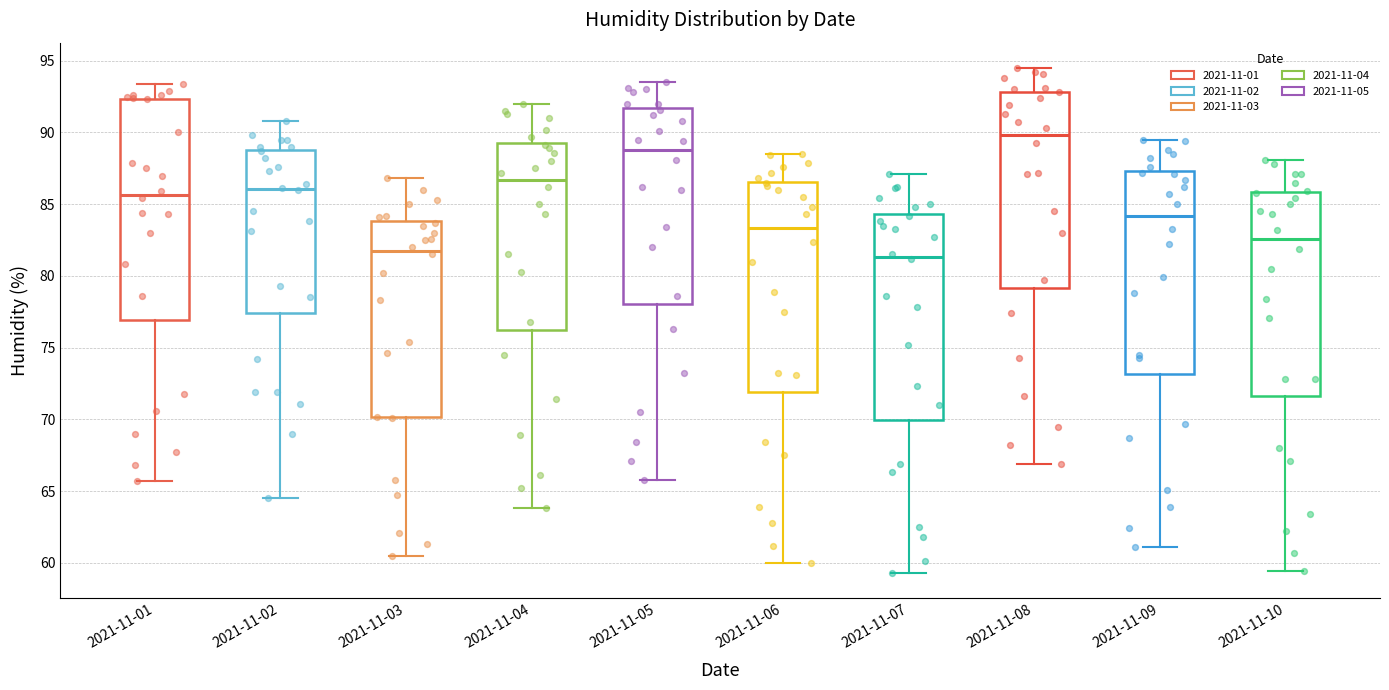

Where does the upper whisker of the box for 2021-11-10 end on the y-axis? The values are not printed on the chart, so give them approximately, as read against the axis.

88.0